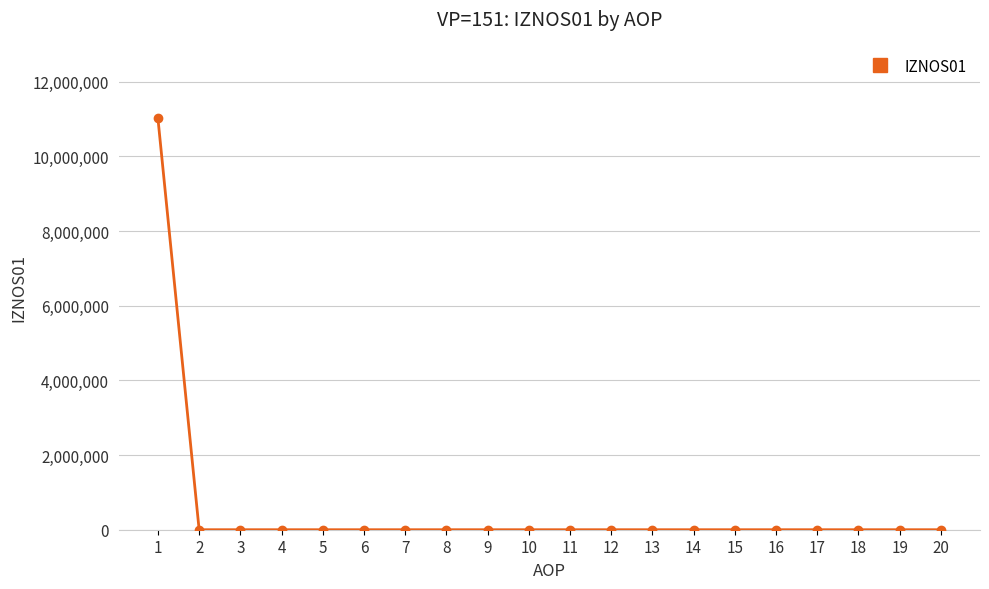

What is the difference between the maximum and minimum values?

11018728